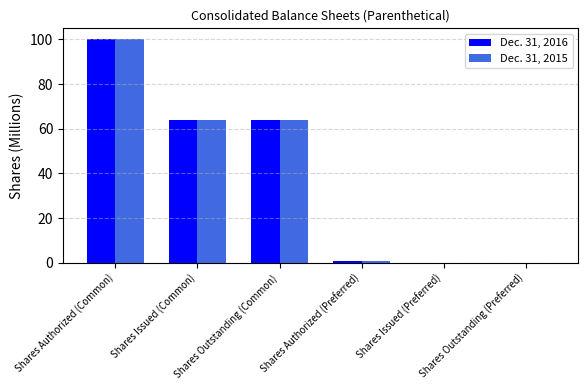

The Dec. 31, 2015 series shows -69.6 at Shares Issued (Preferred). True or false?

False